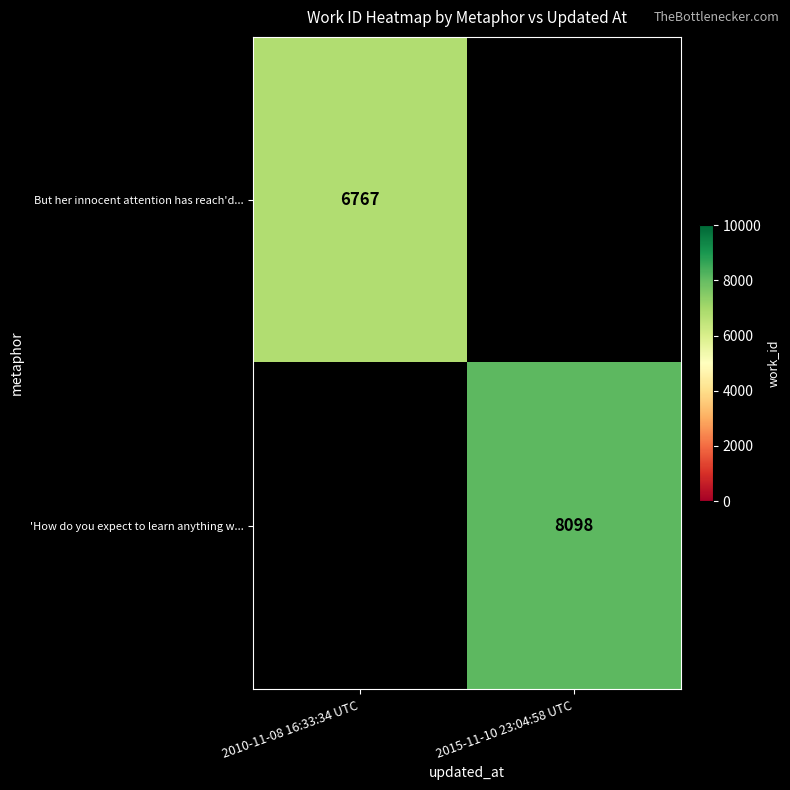

Is it true that But her innocent attention has reach'd... equals 4612.4 at 2010-11-08 16:33:34 UTC?

False